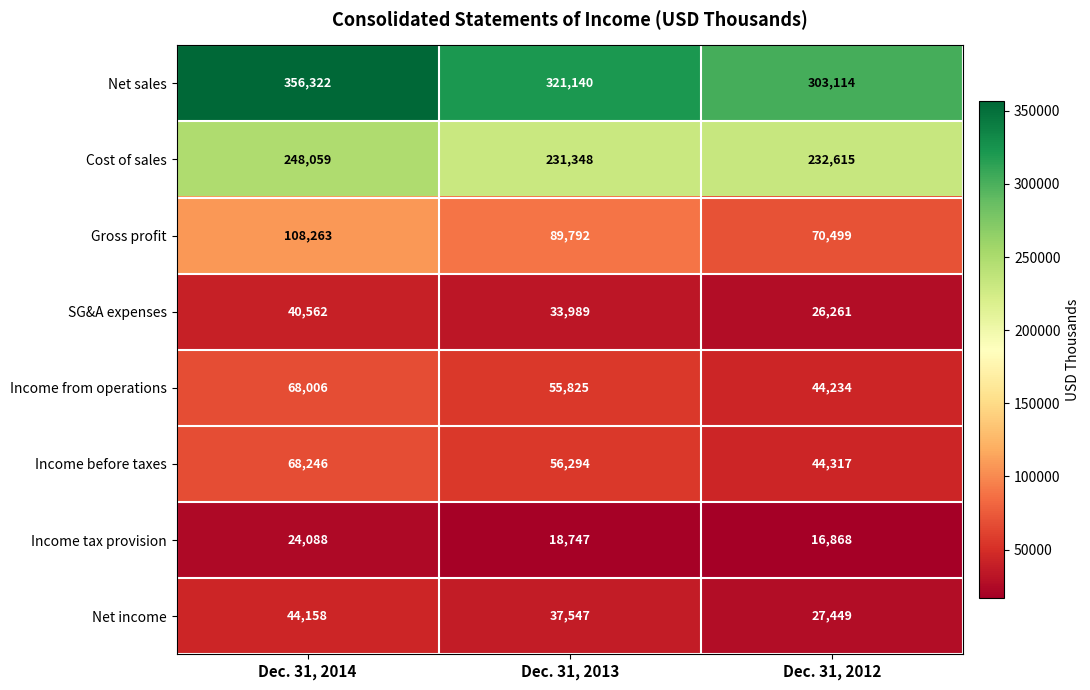

What is the total value across all series at Dec. 31, 2013?

844682